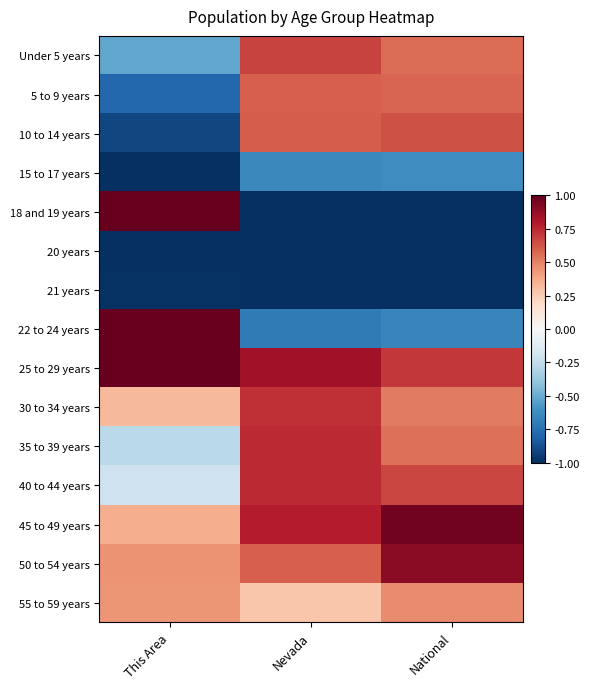

At which category is the sum across all series the highest?

National